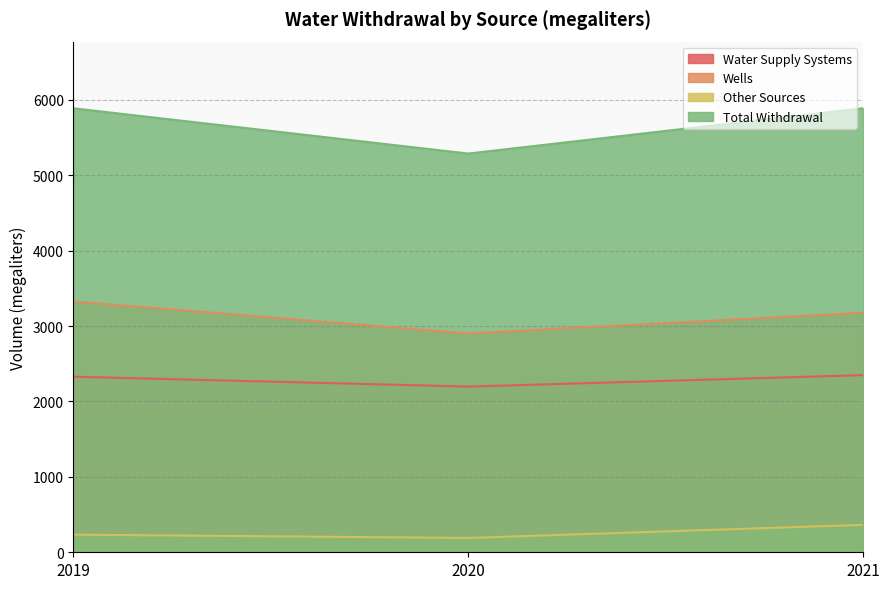

Reading left to right, list all the values displayed in this chart.

Water Supply Systems: 2019=2328	2020=2197	2021=2349
Wells: 2019=3325	2020=2901	2021=3175
Other Sources: 2019=234	2020=190	2021=364
Total Withdrawal: 2019=5887	2020=5287	2021=5888